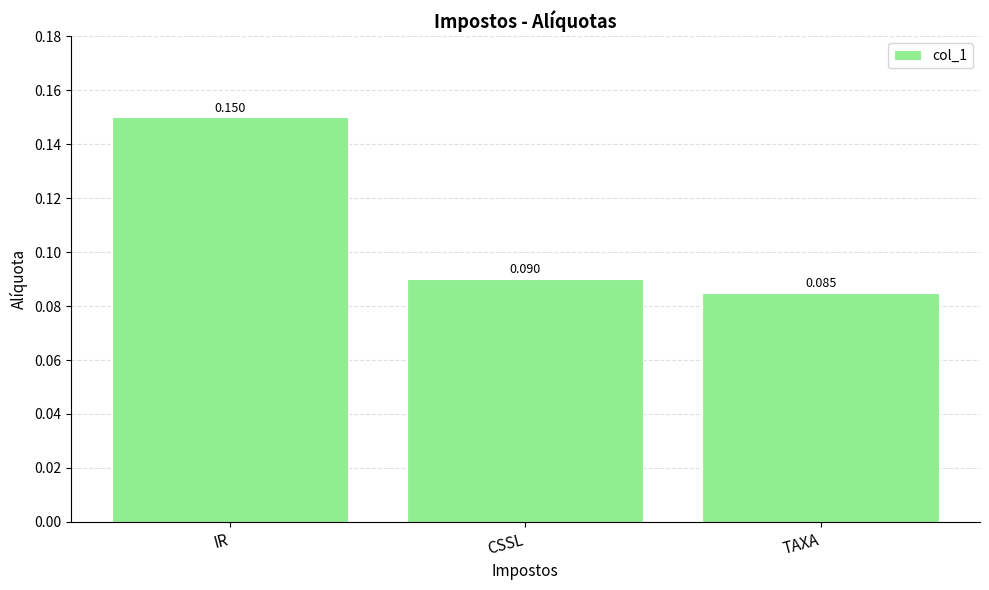

What is the label of the 1st bar from the right?

TAXA